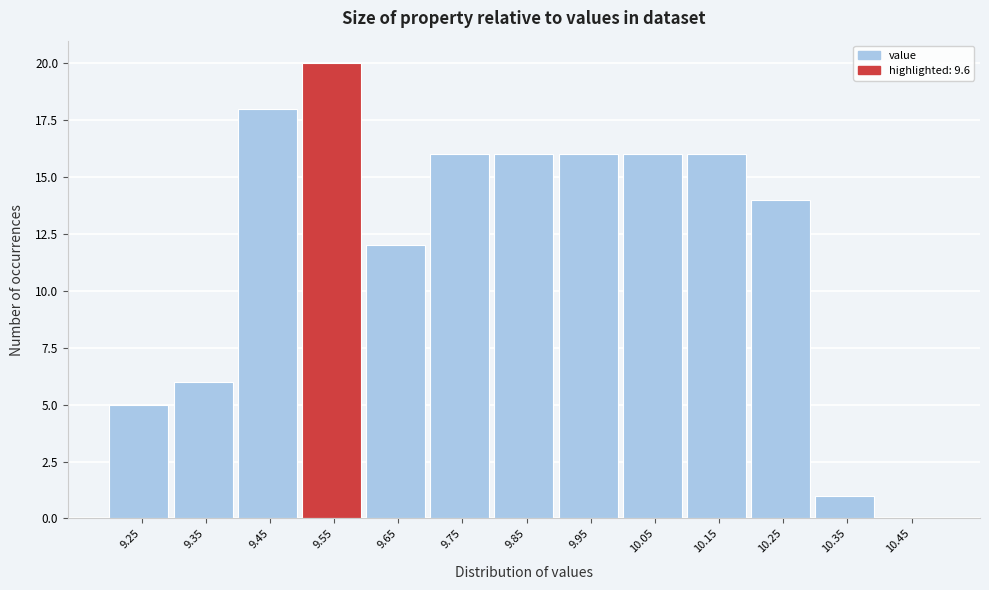

Reading left to right, transcribe all the data shown in this chart.

9.25=5	9.35=6	9.45=18	9.55=20	9.65=12	9.75=16	9.85=16	9.95=16	10.05=16	10.15=16	10.25=14	10.35=1	10.45=0